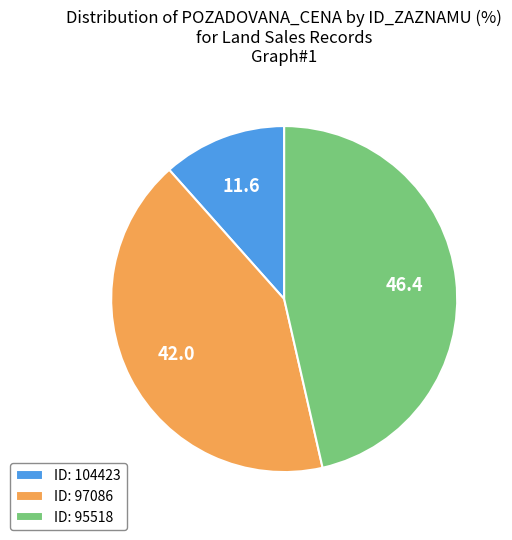

What is the ratio of the value at ID: 95518 to the value at ID: 104423?

4.0